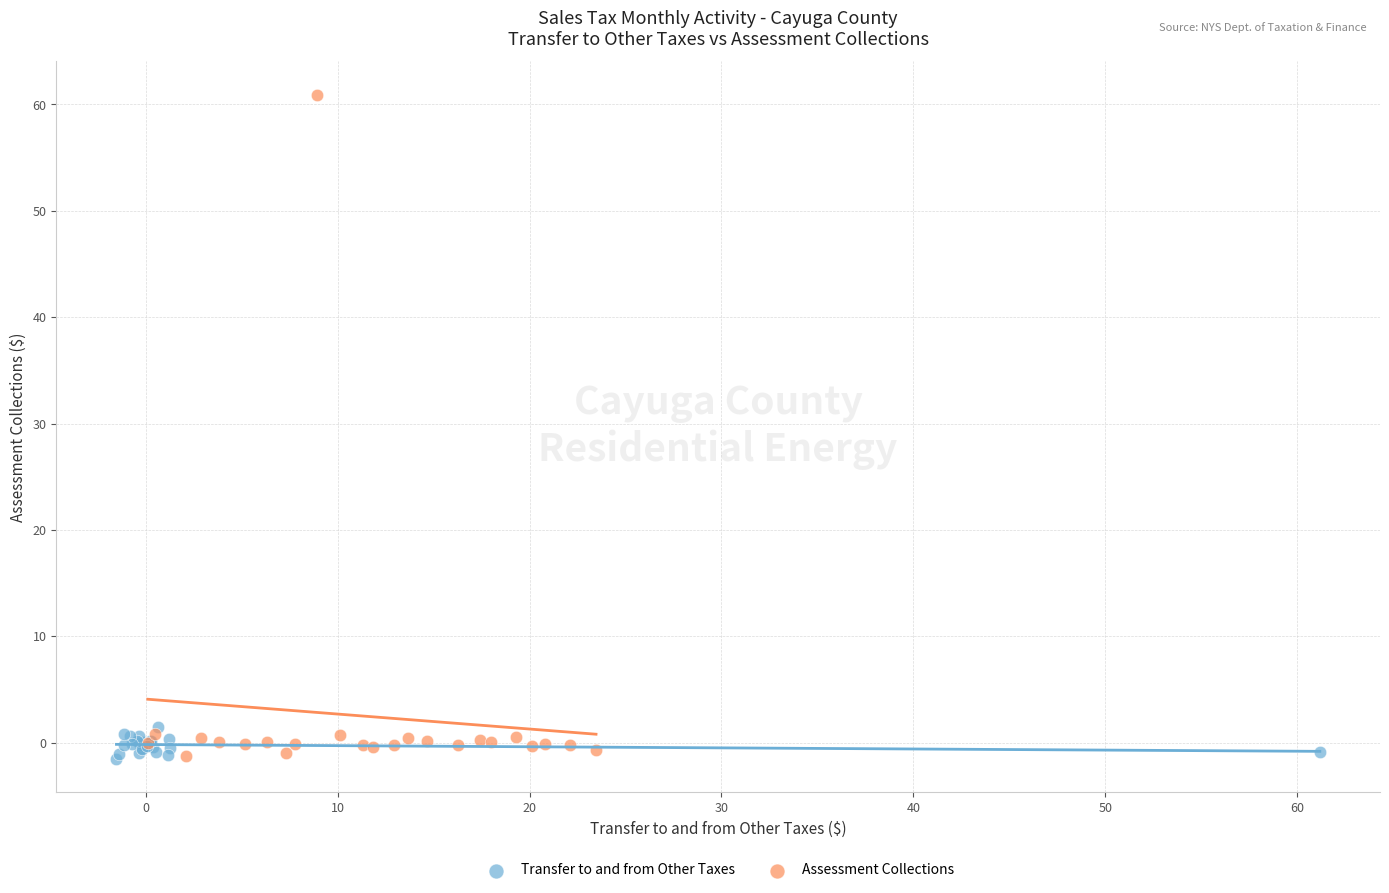

Which series has the largest Y range (max minus min)?

Assessment Collections